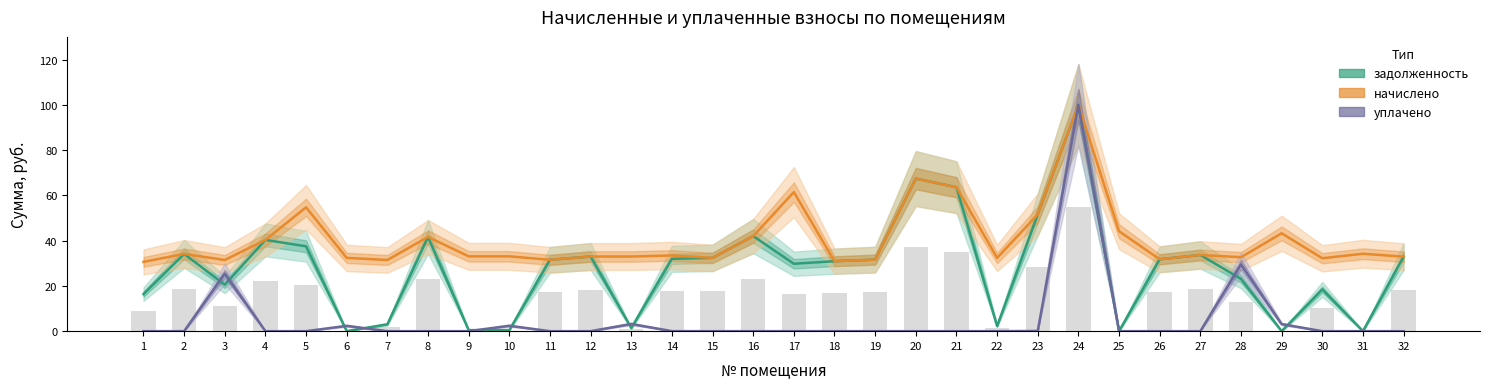

What is the value of the начислено bar at the 5th from the left?

54.7